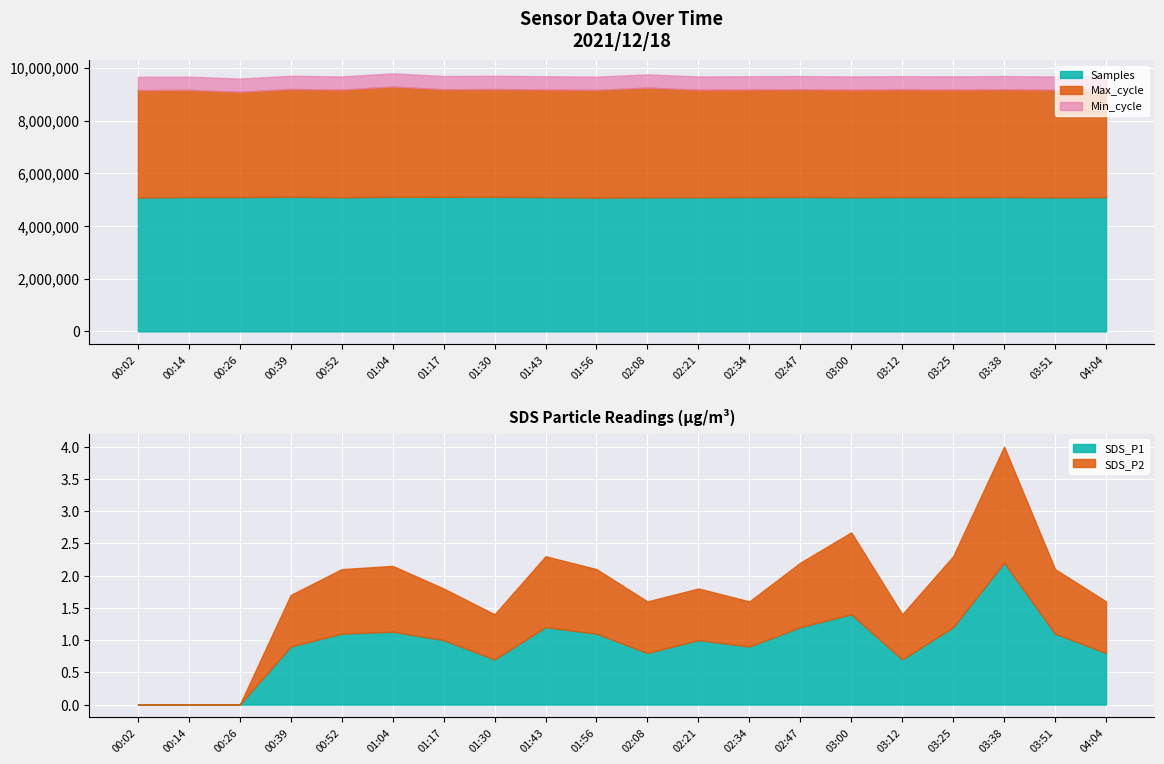

True or false: Min_cycle has more than 0 interior local peaks.

False